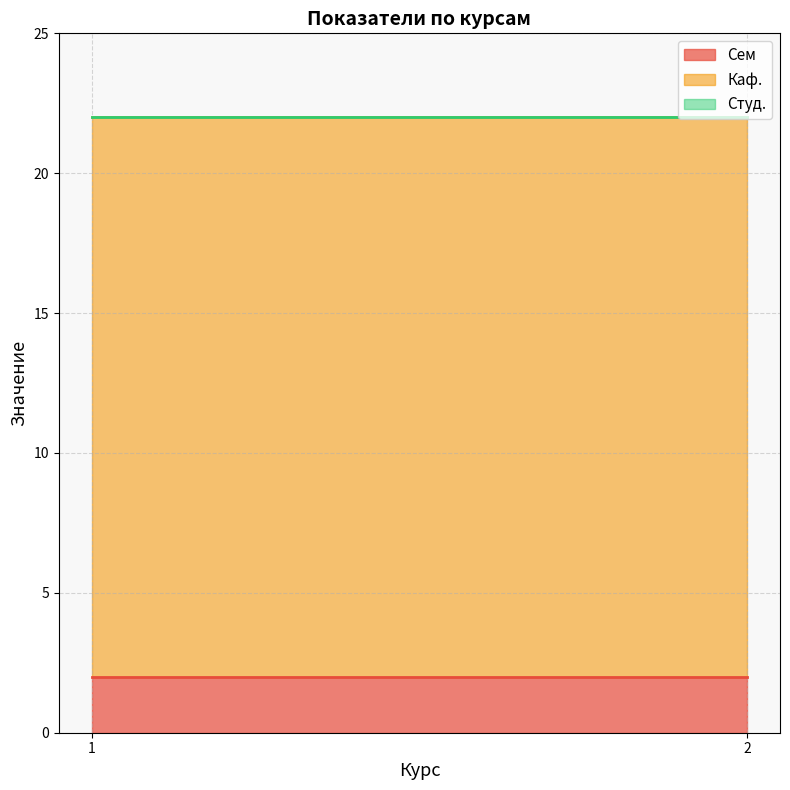

Reading left to right, extract all data points from this chart.

Сем: 1=2	2=2
Каф.: 1=20	2=20
Студ.: 1=0	2=0